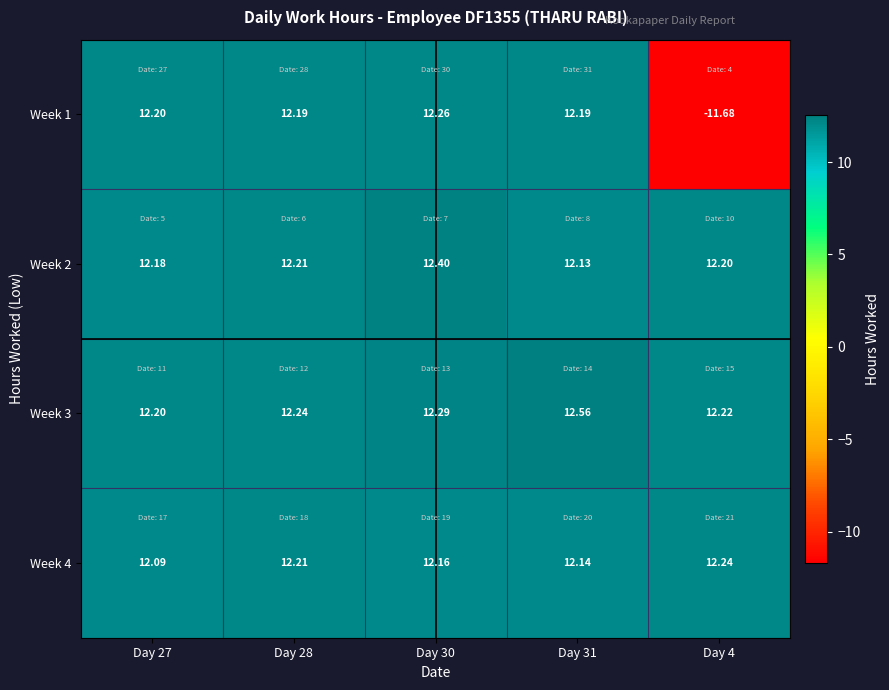

Is the value of Week 1 at Day 4 greater than the value of Week 4 at Day 28?

No